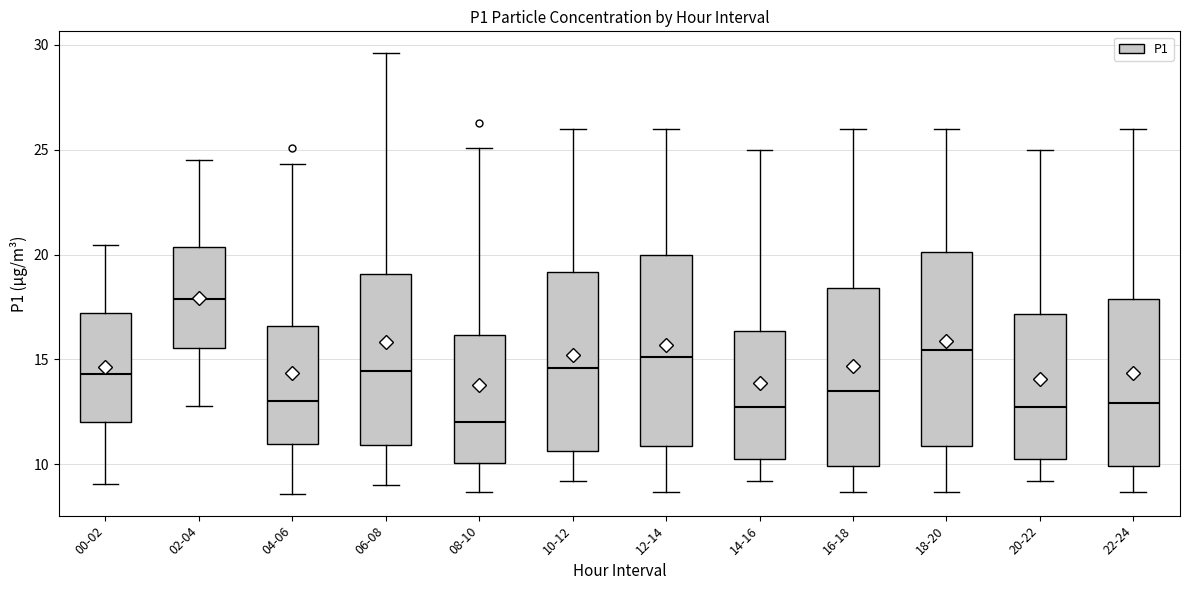

Reading left to right, transcribe this box plot: for each box, give where its median line is, the range the box spans, and where its two whiskers end, as read against the y-axis. The values are not printed on the chart, so give them approximately, as read against the axis.

00-02: median 14.5, box 12.0 to 17.0, whiskers 9.0 to 20.5
02-04: median 18.0, box 15.5 to 20.5, whiskers 13.0 to 24.5
04-06: median 13.0, box 11.0 to 16.5, whiskers 8.5 to 24.5
06-08: median 14.5, box 11.0 to 19.0, whiskers 9.0 to 29.5
08-10: median 12.0, box 10.0 to 16.0, whiskers 8.5 to 25.0
10-12: median 14.5, box 10.5 to 19.0, whiskers 9.0 to 26.0
12-14: median 15.0, box 11.0 to 20.0, whiskers 8.5 to 26.0
14-16: median 13.0, box 10.5 to 16.5, whiskers 9.0 to 25.0
16-18: median 13.5, box 10.0 to 18.5, whiskers 8.5 to 26.0
18-20: median 15.5, box 11.0 to 20.0, whiskers 8.5 to 26.0
20-22: median 13.0, box 10.5 to 17.0, whiskers 9.0 to 25.0
22-24: median 13.0, box 10.0 to 18.0, whiskers 8.5 to 26.0